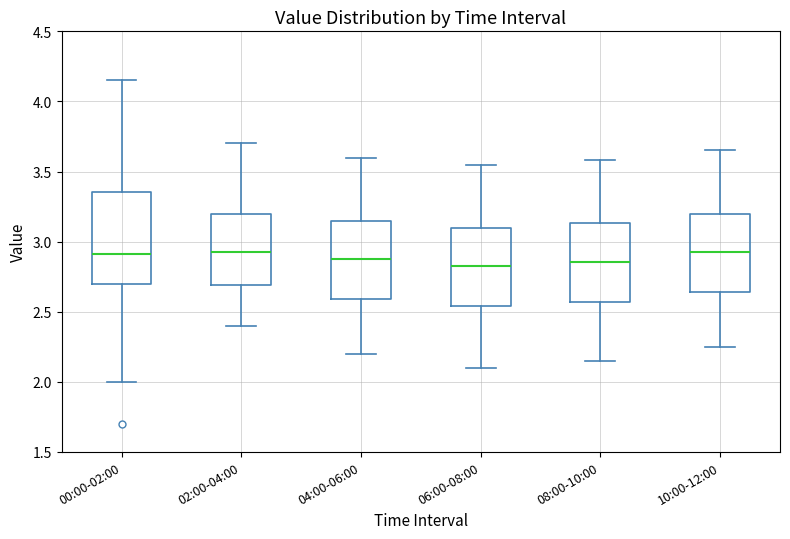

Reading left to right, transcribe this box plot: for each box, give where its median line is, the range the box spans, and where its two whiskers end, as read against the y-axis. The values are not printed on the chart, so give them approximately, as read against the axis.

00:00-02:00: median 2.90, box 2.70 to 3.35, whiskers 2.00 to 4.15
02:00-04:00: median 2.95, box 2.70 to 3.20, whiskers 2.40 to 3.70
04:00-06:00: median 2.90, box 2.60 to 3.15, whiskers 2.20 to 3.60
06:00-08:00: median 2.85, box 2.55 to 3.10, whiskers 2.10 to 3.55
08:00-10:00: median 2.85, box 2.55 to 3.15, whiskers 2.15 to 3.60
10:00-12:00: median 2.95, box 2.65 to 3.20, whiskers 2.25 to 3.65